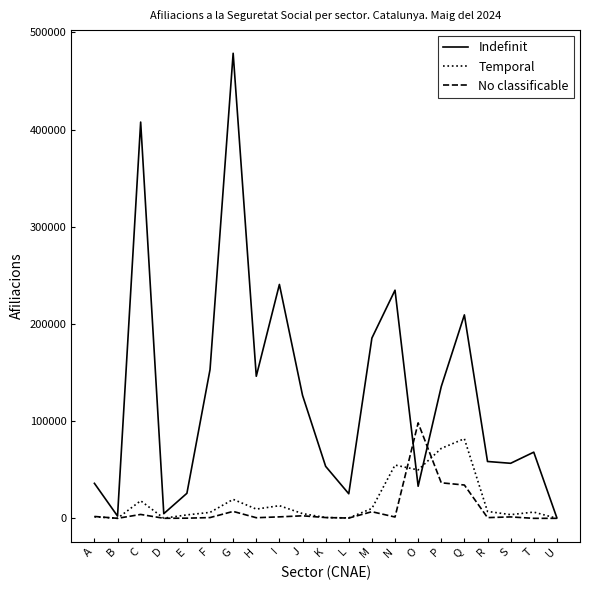

What is the minimum value for Temporal?

15